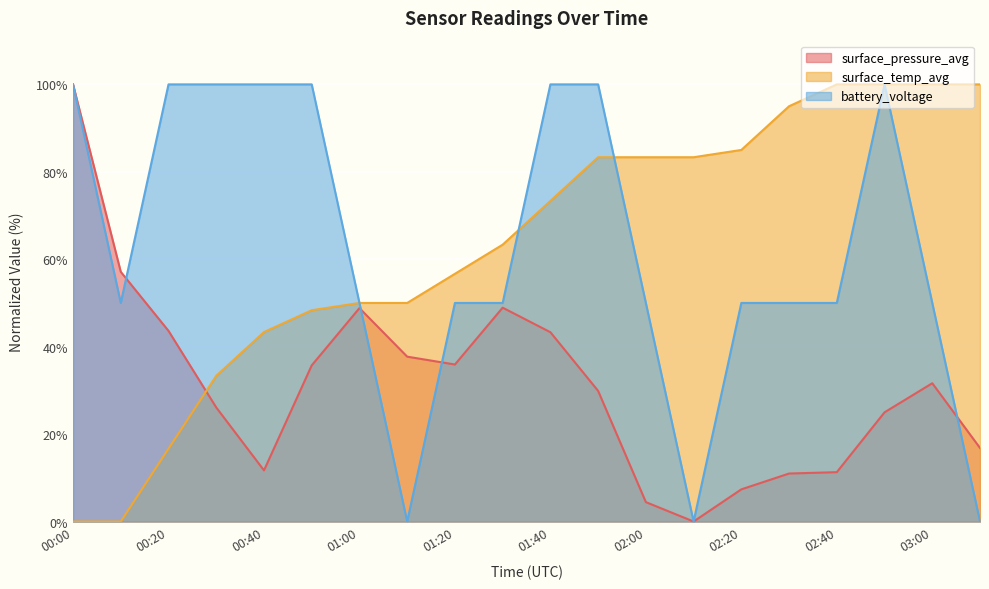

Read the surface_pressure_avg value at 00:30.

26.1